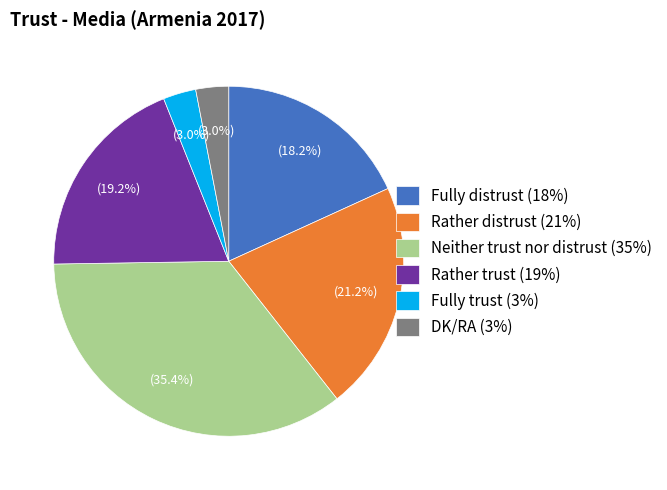

The Neither trust nor distrust slice represents 27% of the pie. True or false?

False